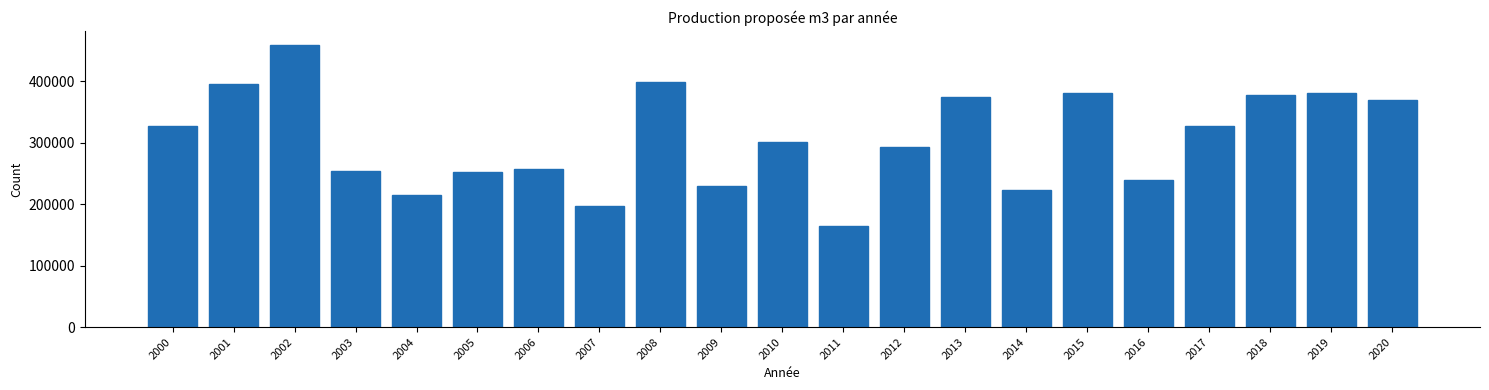

What is the value of the 9th bar from the left?

398278